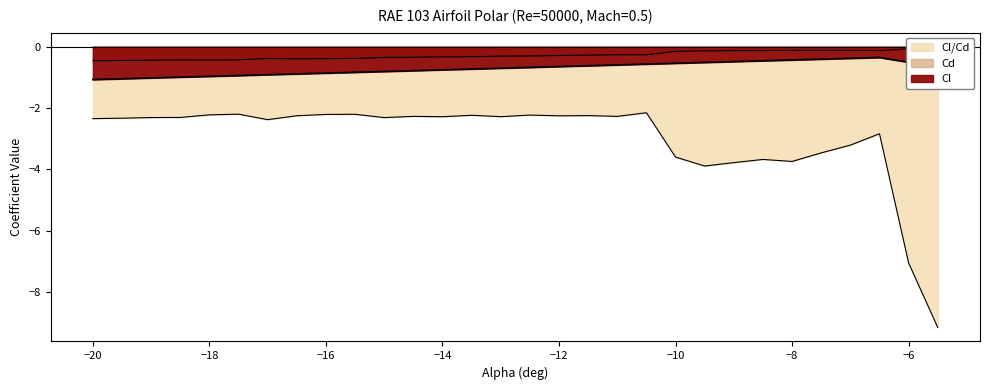

Reading left to right, what are all the values shown in this chart?

Cl: -1.1	-1.0	-1.0	-1.0	-1.0	-0.9	-0.9	-0.9	-0.9	-0.8	-0.8	-0.8	-0.8	-0.7	-0.7	-0.7	-0.6	-0.6	-0.6	-0.6	-0.5	-0.5	-0.5	-0.5	-0.4	-0.4	-0.4	-0.4	-0.5	-0.5
Cd: -0.5	-0.4	-0.4	-0.4	-0.4	-0.4	-0.4	-0.4	-0.4	-0.4	-0.3	-0.3	-0.3	-0.3	-0.3	-0.3	-0.3	-0.3	-0.3	-0.3	-0.1	-0.1	-0.1	-0.1	-0.1	-0.1	-0.1	-0.1	-0.1	-0.1
Cl/Cd: -2.3	-2.3	-2.3	-2.3	-2.2	-2.2	-2.4	-2.3	-2.2	-2.2	-2.3	-2.3	-2.3	-2.2	-2.3	-2.2	-2.3	-2.2	-2.3	-2.2	-3.6	-3.9	-3.8	-3.7	-3.7	-3.5	-3.2	-2.8	-7.1	-9.2